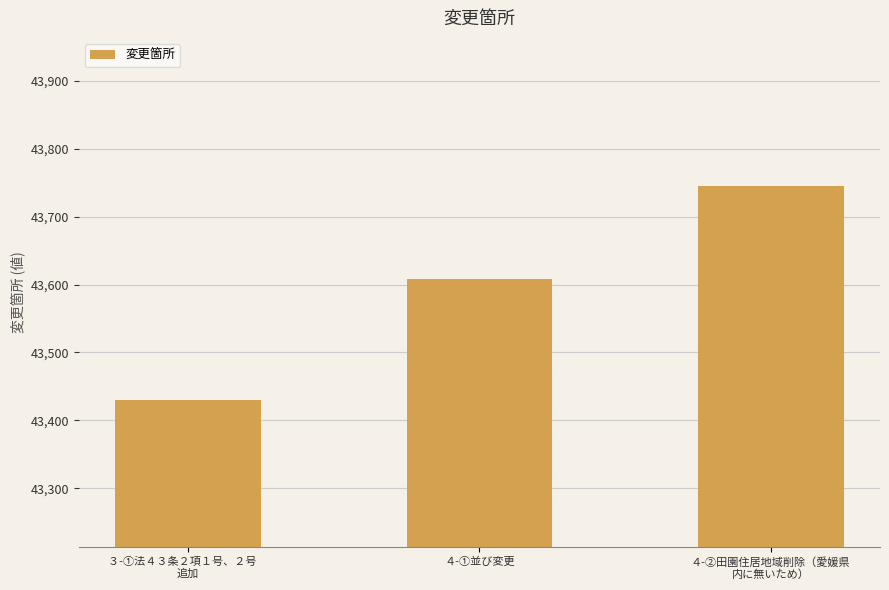

List the labels in order of value, largest first.

４-②田園住居地域削除（愛媛県
内に無いため）, ４-①並び変更, ３-①法４３条２項１号、２号　
追加